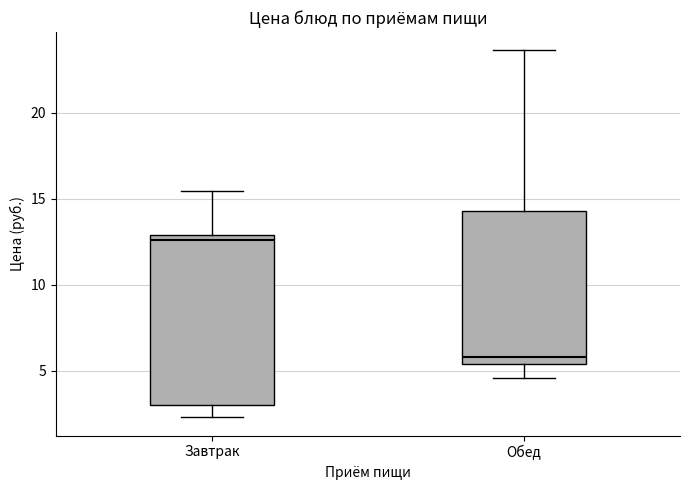

Which box's median line is the highest?

Завтрак